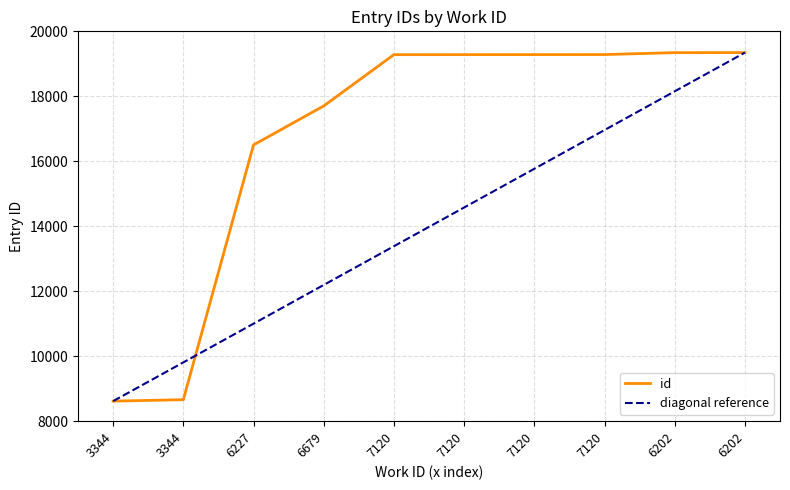

What is the label of the 1st point from the right?

6202